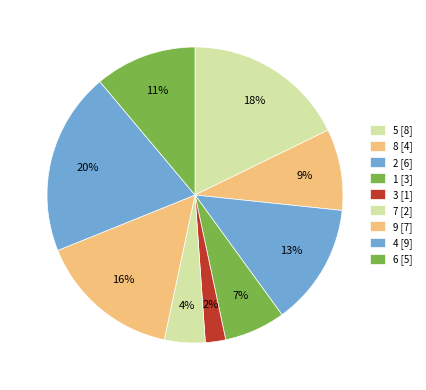

To the nearest percent, what is the difference between the 8 and 3 slice percentages?

7%